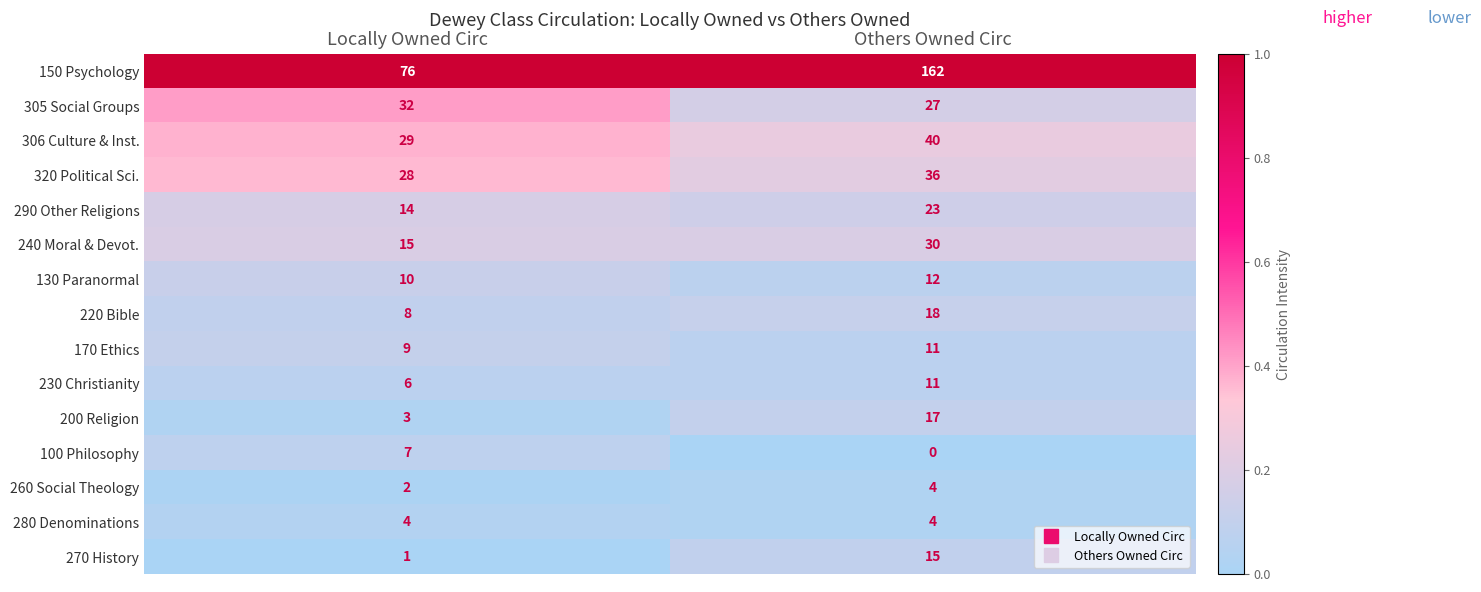

What is the difference between the maximum and minimum values in the 305 Social Groups series?

5